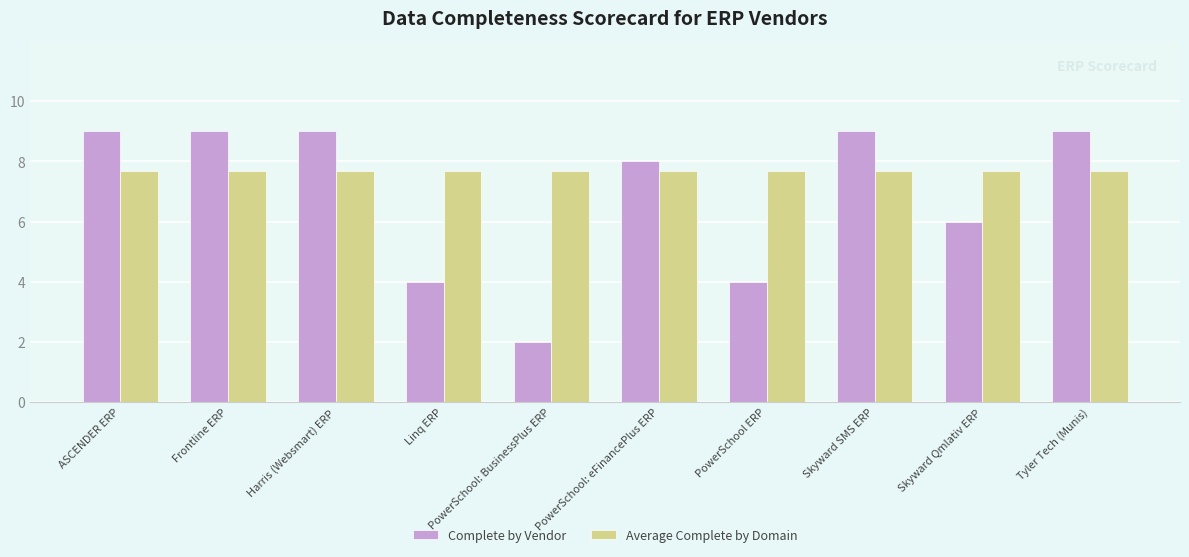

Reading right to left, list all the values displayed in this chart.

Complete by Vendor: Tyler Tech (Munis)=9.0	Skyward Qmlativ ERP=6.0	Skyward SMS ERP=9.0	PowerSchool ERP=4.0	PowerSchool: eFinancePlus ERP=8.0	PowerSchool: BusinessPlus ERP=2.0	Linq ERP=4.0	Harris (Websmart) ERP=9.0	Frontline ERP=9.0	ASCENDER ERP=9.0
Average Complete by Domain: Tyler Tech (Munis)=7.7	Skyward Qmlativ ERP=7.7	Skyward SMS ERP=7.7	PowerSchool ERP=7.7	PowerSchool: eFinancePlus ERP=7.7	PowerSchool: BusinessPlus ERP=7.7	Linq ERP=7.7	Harris (Websmart) ERP=7.7	Frontline ERP=7.7	ASCENDER ERP=7.7